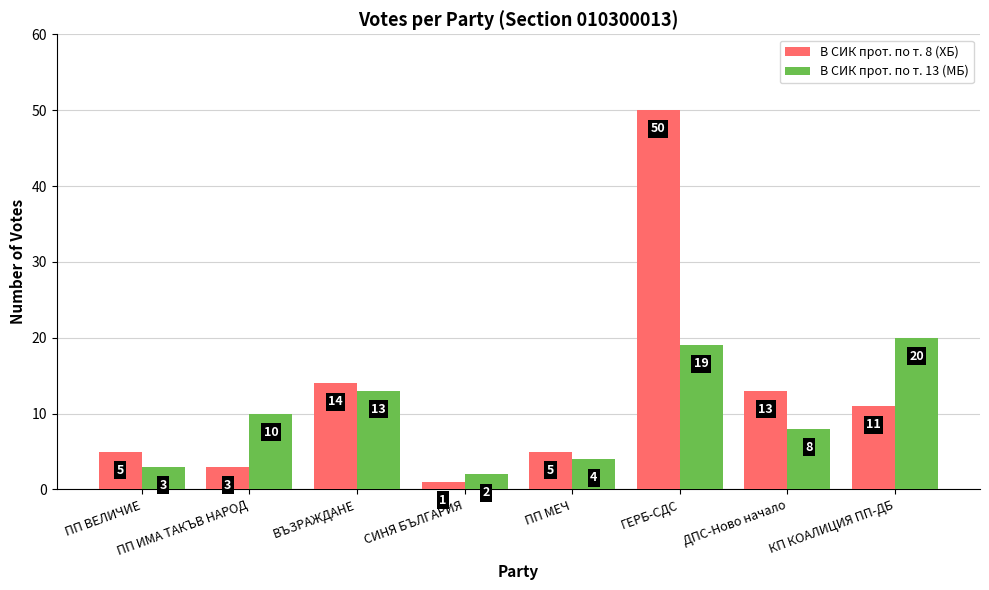

Rank the series by their average value, from lowest to highest.

В СИК прот. по т. 13 (МБ), В СИК прот. по т. 8 (ХБ)